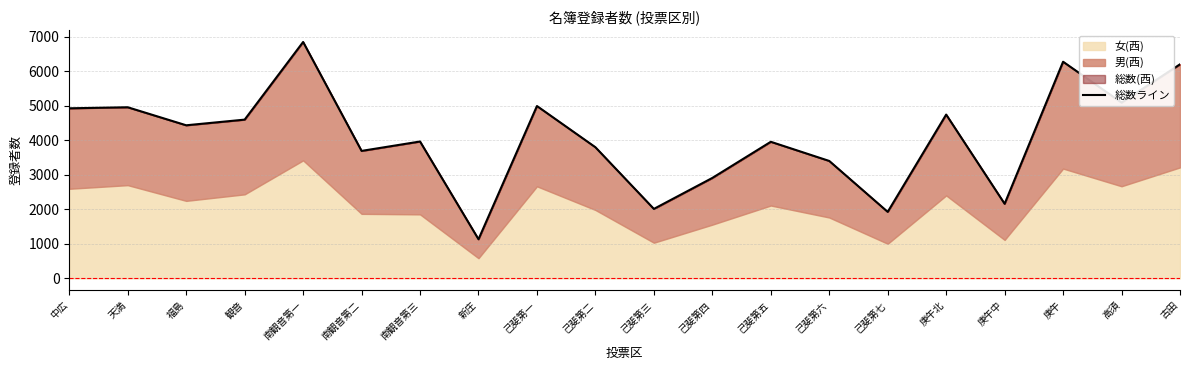

What is the sum of the values at 庚午北 and 己斐第六?

8145